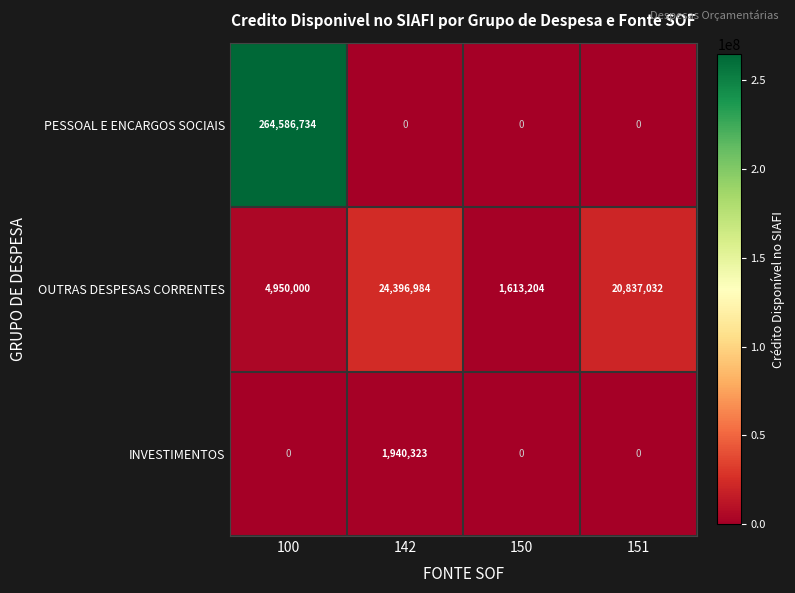

Between 150 and 151, which series saw the biggest shift?

OUTRAS DESPESAS CORRENTES